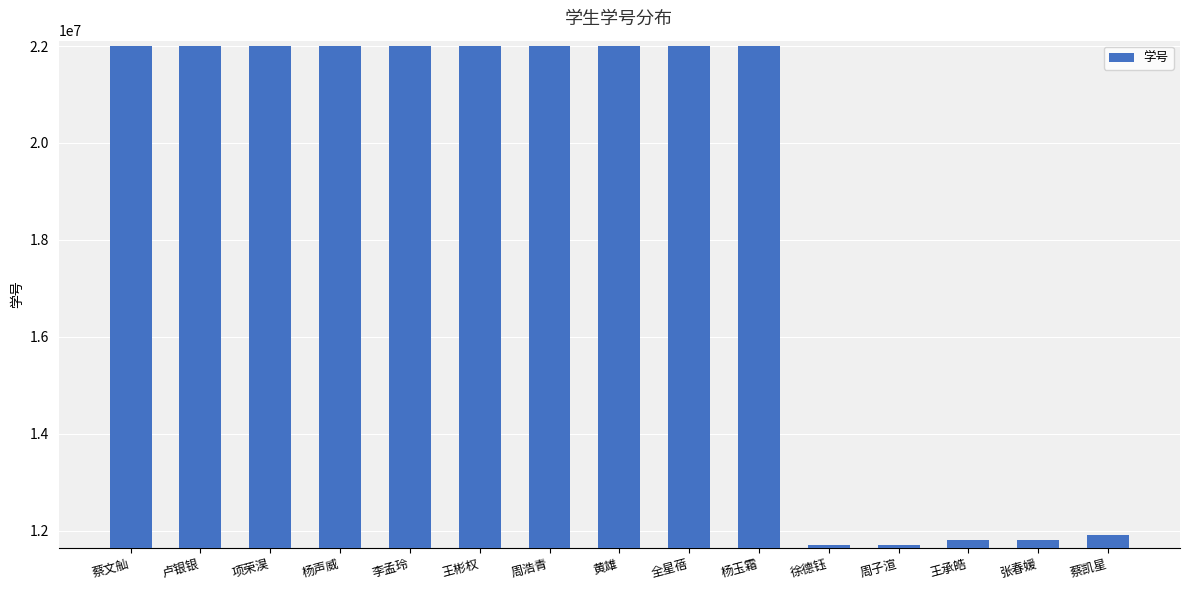

Approximately how many times larger is the value at 张春媛 compared to 黄雄?

0.5